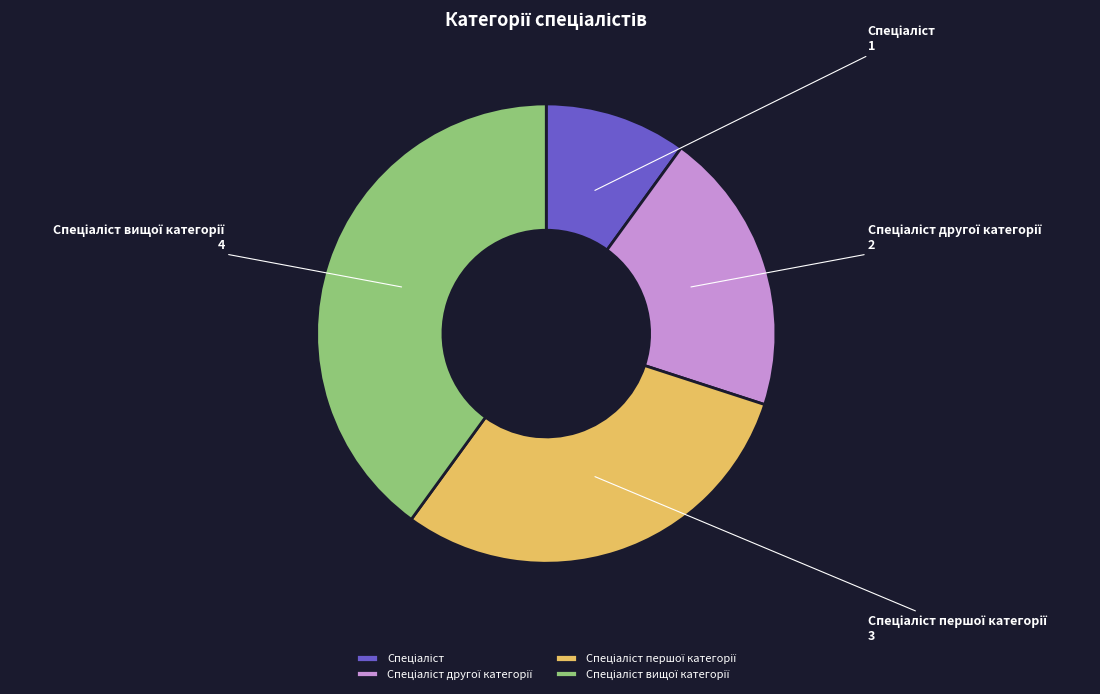

Is there any slice that represents more than half of the pie?

No